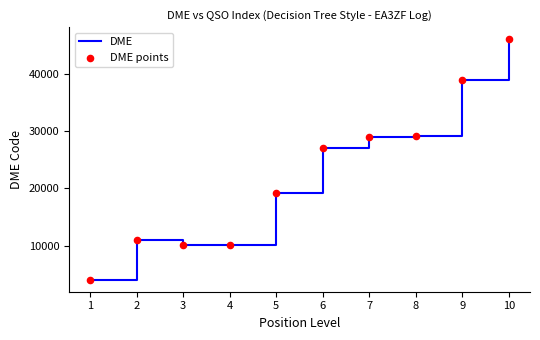

What is the difference between the values at 6 and 9?

11941